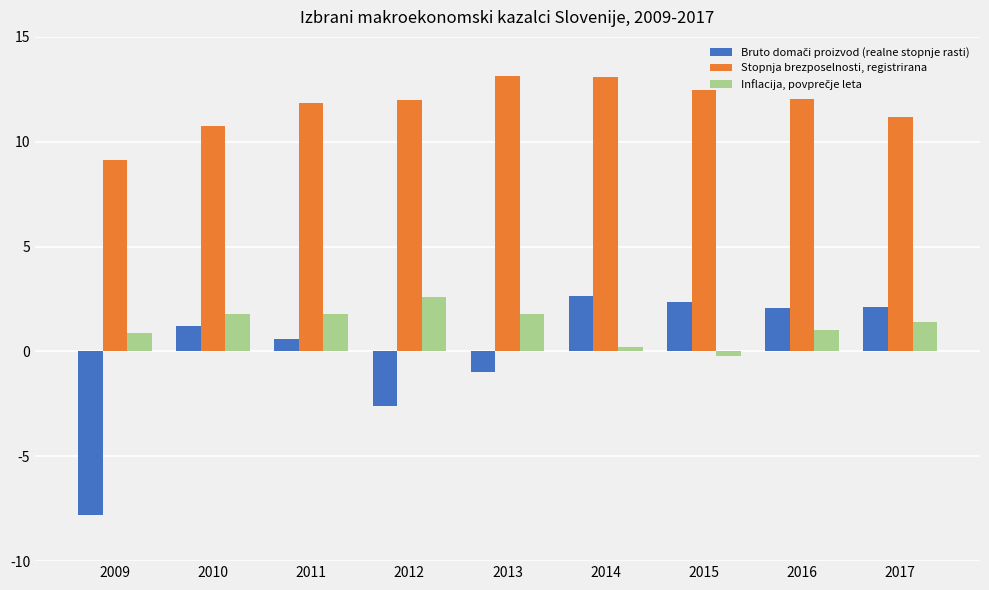

What is the difference between the highest and lowest values at 2009?

16.9